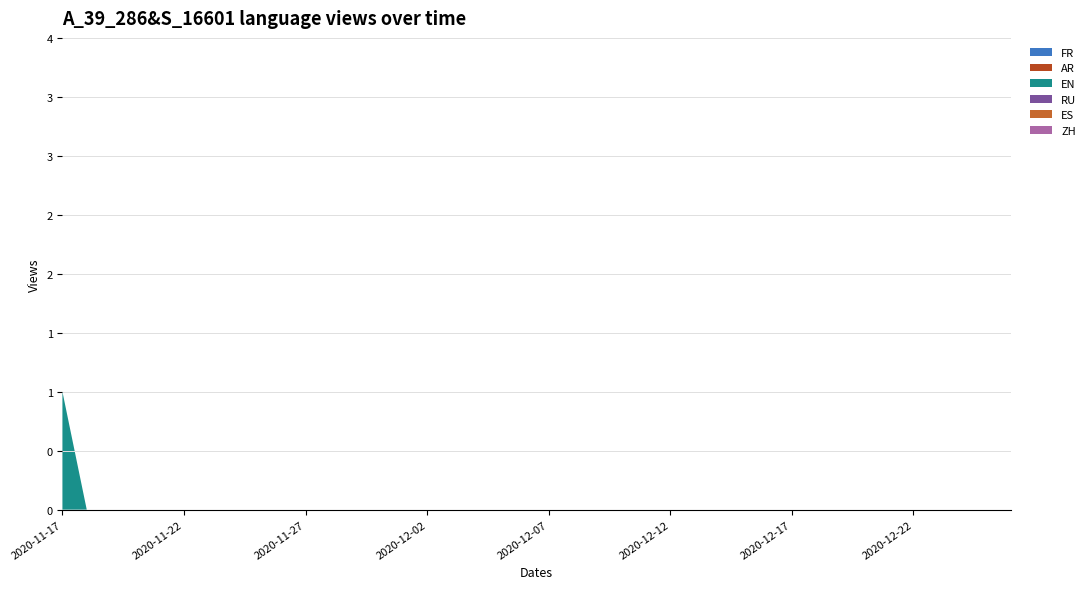

Reading left to right, transcribe all the data shown in this chart.

ZH: 2020-11-17=0	2020-11-18=0	2020-11-19=0	2020-11-20=0	2020-11-21=0	2020-11-22=0	2020-11-23=0	2020-11-24=0	2020-11-25=0	2020-11-26=0	2020-11-27=0	2020-11-28=0	2020-11-29=0	2020-11-30=0	2020-12-01=0	2020-12-02=0	2020-12-03=0	2020-12-04=0	2020-12-05=0	2020-12-06=0	2020-12-07=0	2020-12-08=0	2020-12-09=0	2020-12-10=0	2020-12-11=0	2020-12-12=0	2020-12-13=0	2020-12-14=0	2020-12-15=0	2020-12-16=0	2020-12-17=0	2020-12-18=0	2020-12-19=0	2020-12-20=0	2020-12-21=0	2020-12-22=0	2020-12-23=0	2020-12-24=0	2020-12-25=0	2020-12-26=0
ES: 2020-11-17=0	2020-11-18=0	2020-11-19=0	2020-11-20=0	2020-11-21=0	2020-11-22=0	2020-11-23=0	2020-11-24=0	2020-11-25=0	2020-11-26=0	2020-11-27=0	2020-11-28=0	2020-11-29=0	2020-11-30=0	2020-12-01=0	2020-12-02=0	2020-12-03=0	2020-12-04=0	2020-12-05=0	2020-12-06=0	2020-12-07=0	2020-12-08=0	2020-12-09=0	2020-12-10=0	2020-12-11=0	2020-12-12=0	2020-12-13=0	2020-12-14=0	2020-12-15=0	2020-12-16=0	2020-12-17=0	2020-12-18=0	2020-12-19=0	2020-12-20=0	2020-12-21=0	2020-12-22=0	2020-12-23=0	2020-12-24=0	2020-12-25=0	2020-12-26=0
RU: 2020-11-17=0	2020-11-18=0	2020-11-19=0	2020-11-20=0	2020-11-21=0	2020-11-22=0	2020-11-23=0	2020-11-24=0	2020-11-25=0	2020-11-26=0	2020-11-27=0	2020-11-28=0	2020-11-29=0	2020-11-30=0	2020-12-01=0	2020-12-02=0	2020-12-03=0	2020-12-04=0	2020-12-05=0	2020-12-06=0	2020-12-07=0	2020-12-08=0	2020-12-09=0	2020-12-10=0	2020-12-11=0	2020-12-12=0	2020-12-13=0	2020-12-14=0	2020-12-15=0	2020-12-16=0	2020-12-17=0	2020-12-18=0	2020-12-19=0	2020-12-20=0	2020-12-21=0	2020-12-22=0	2020-12-23=0	2020-12-24=0	2020-12-25=0	2020-12-26=0
EN: 2020-11-17=1	2020-11-18=0	2020-11-19=0	2020-11-20=0	2020-11-21=0	2020-11-22=0	2020-11-23=0	2020-11-24=0	2020-11-25=0	2020-11-26=0	2020-11-27=0	2020-11-28=0	2020-11-29=0	2020-11-30=0	2020-12-01=0	2020-12-02=0	2020-12-03=0	2020-12-04=0	2020-12-05=0	2020-12-06=0	2020-12-07=0	2020-12-08=0	2020-12-09=0	2020-12-10=0	2020-12-11=0	2020-12-12=0	2020-12-13=0	2020-12-14=0	2020-12-15=0	2020-12-16=0	2020-12-17=0	2020-12-18=0	2020-12-19=0	2020-12-20=0	2020-12-21=0	2020-12-22=0	2020-12-23=0	2020-12-24=0	2020-12-25=0	2020-12-26=0
AR: 2020-11-17=0	2020-11-18=0	2020-11-19=0	2020-11-20=0	2020-11-21=0	2020-11-22=0	2020-11-23=0	2020-11-24=0	2020-11-25=0	2020-11-26=0	2020-11-27=0	2020-11-28=0	2020-11-29=0	2020-11-30=0	2020-12-01=0	2020-12-02=0	2020-12-03=0	2020-12-04=0	2020-12-05=0	2020-12-06=0	2020-12-07=0	2020-12-08=0	2020-12-09=0	2020-12-10=0	2020-12-11=0	2020-12-12=0	2020-12-13=0	2020-12-14=0	2020-12-15=0	2020-12-16=0	2020-12-17=0	2020-12-18=0	2020-12-19=0	2020-12-20=0	2020-12-21=0	2020-12-22=0	2020-12-23=0	2020-12-24=0	2020-12-25=0	2020-12-26=0
FR: 2020-11-17=0	2020-11-18=0	2020-11-19=0	2020-11-20=0	2020-11-21=0	2020-11-22=0	2020-11-23=0	2020-11-24=0	2020-11-25=0	2020-11-26=0	2020-11-27=0	2020-11-28=0	2020-11-29=0	2020-11-30=0	2020-12-01=0	2020-12-02=0	2020-12-03=0	2020-12-04=0	2020-12-05=0	2020-12-06=0	2020-12-07=0	2020-12-08=0	2020-12-09=0	2020-12-10=0	2020-12-11=0	2020-12-12=0	2020-12-13=0	2020-12-14=0	2020-12-15=0	2020-12-16=0	2020-12-17=0	2020-12-18=0	2020-12-19=0	2020-12-20=0	2020-12-21=0	2020-12-22=0	2020-12-23=0	2020-12-24=0	2020-12-25=0	2020-12-26=0